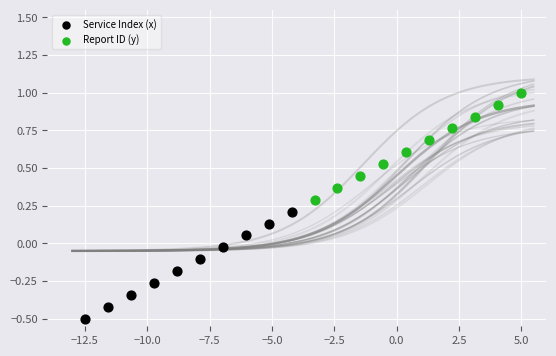

Which series reaches the maximum Y coordinate?

Report ID (y)